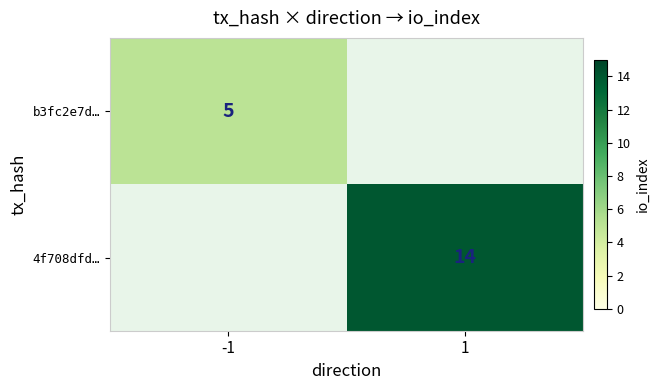

The 4f708dfd… series shows 14 at 1. True or false?

True